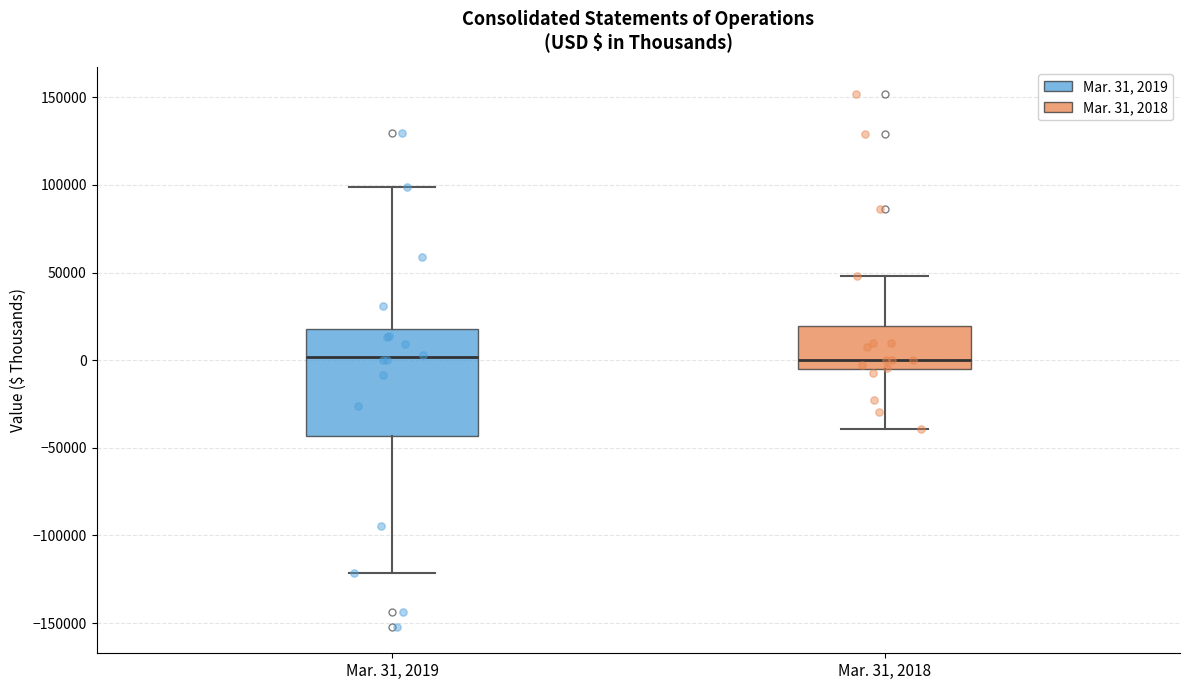

Reading left to right, read every box against the y-axis: the position of its median line, the range the box covers, and the ends of its whiskers. The values are not printed on the chart, so give them approximately, as read against the axis.

Mar. 31, 2019: median 0, box -45000 to 20000, whiskers -120000 to 100000
Mar. 31, 2018: median 0, box -5000 to 20000, whiskers -40000 to 50000